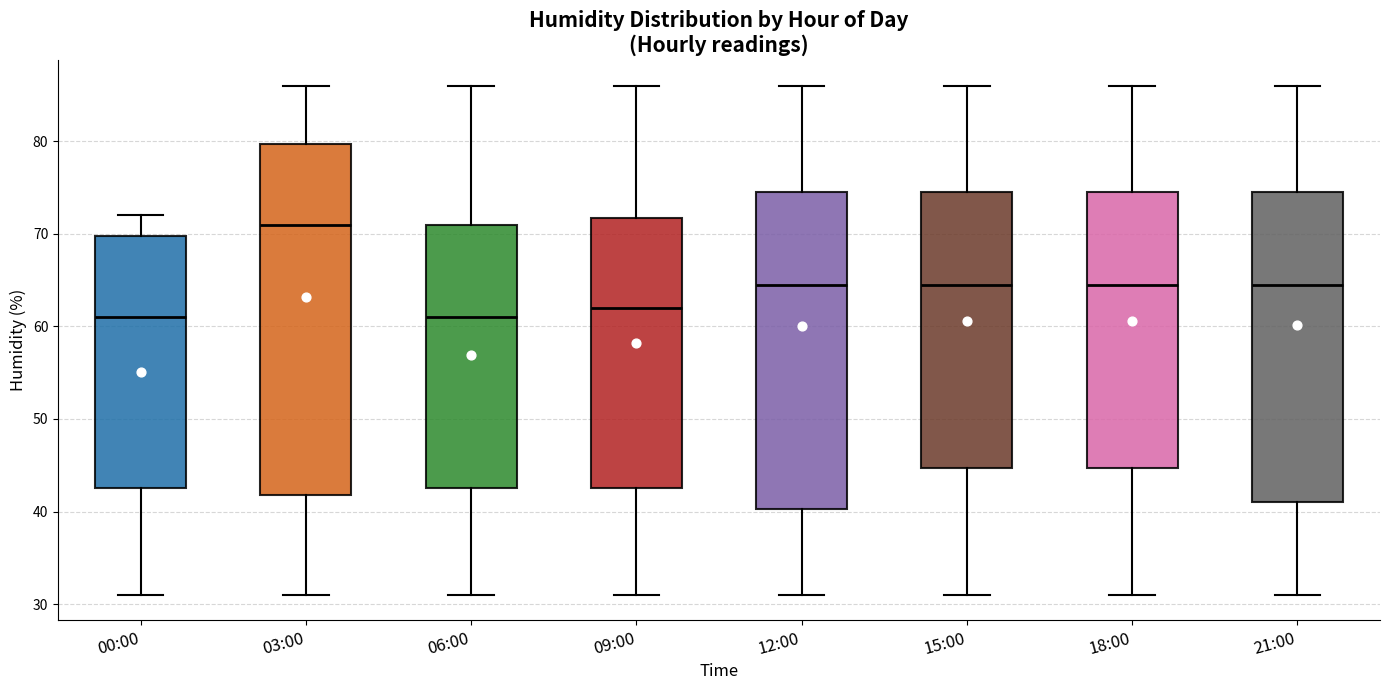

Reading left to right, transcribe this box plot: for each box, give where its median line is, the range the box spans, and where its two whiskers end, as read against the y-axis. The values are not printed on the chart, so give them approximately, as read against the axis.

00:00: median 61, box 43 to 70, whiskers 31 to 72
03:00: median 71, box 42 to 80, whiskers 31 to 86
06:00: median 61, box 43 to 71, whiskers 31 to 86
09:00: median 62, box 43 to 72, whiskers 31 to 86
12:00: median 65, box 40 to 75, whiskers 31 to 86
15:00: median 65, box 45 to 75, whiskers 31 to 86
18:00: median 65, box 45 to 75, whiskers 31 to 86
21:00: median 65, box 41 to 75, whiskers 31 to 86